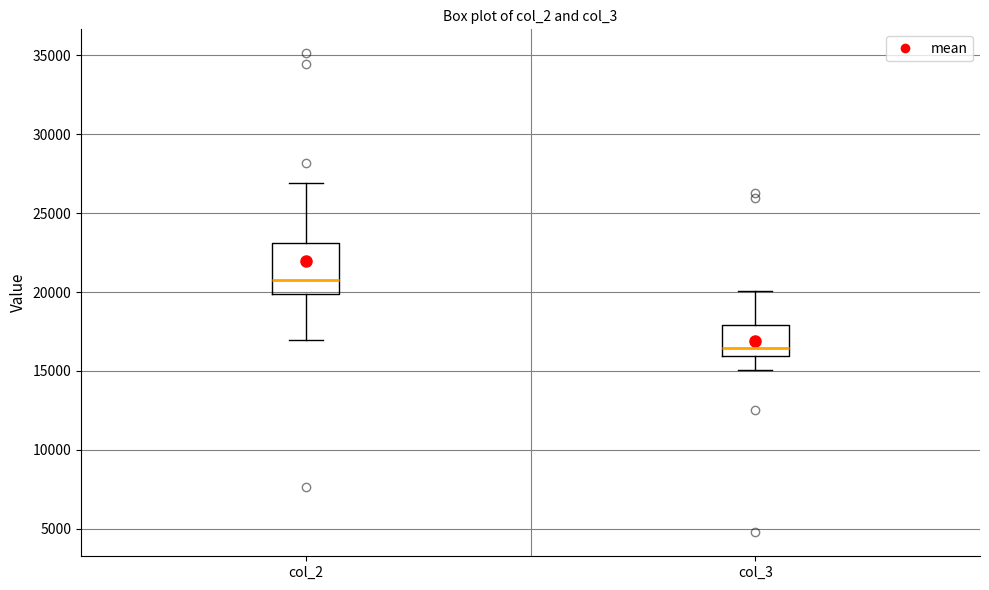

Reading left to right, read every box against the y-axis: the position of its median line, the range the box covers, and the ends of its whiskers. The values are not printed on the chart, so give them approximately, as read against the axis.

col_2: median 21000, box 20000 to 23000, whiskers 17000 to 27000
col_3: median 16500, box 16000 to 18000, whiskers 15000 to 20000